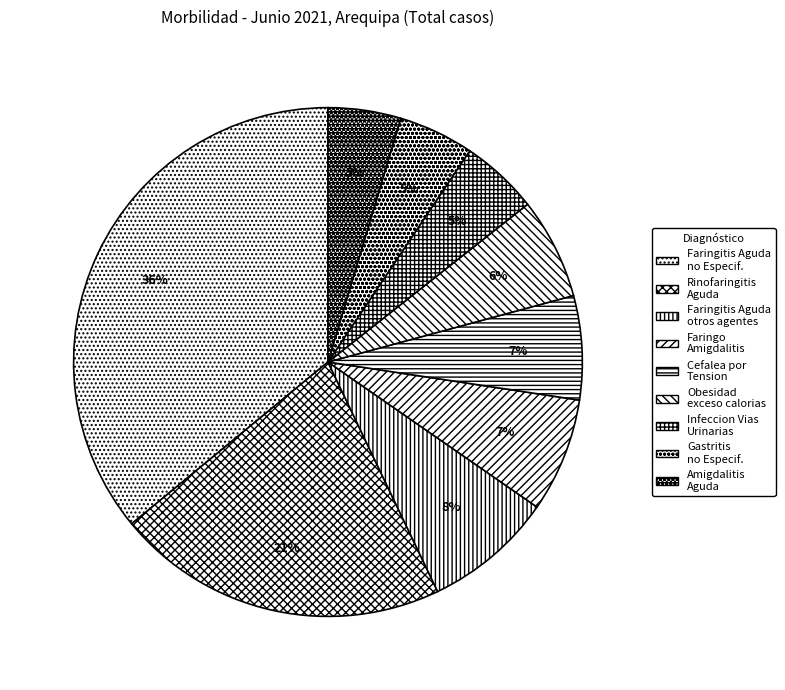

Is there a majority slice in this chart?

No